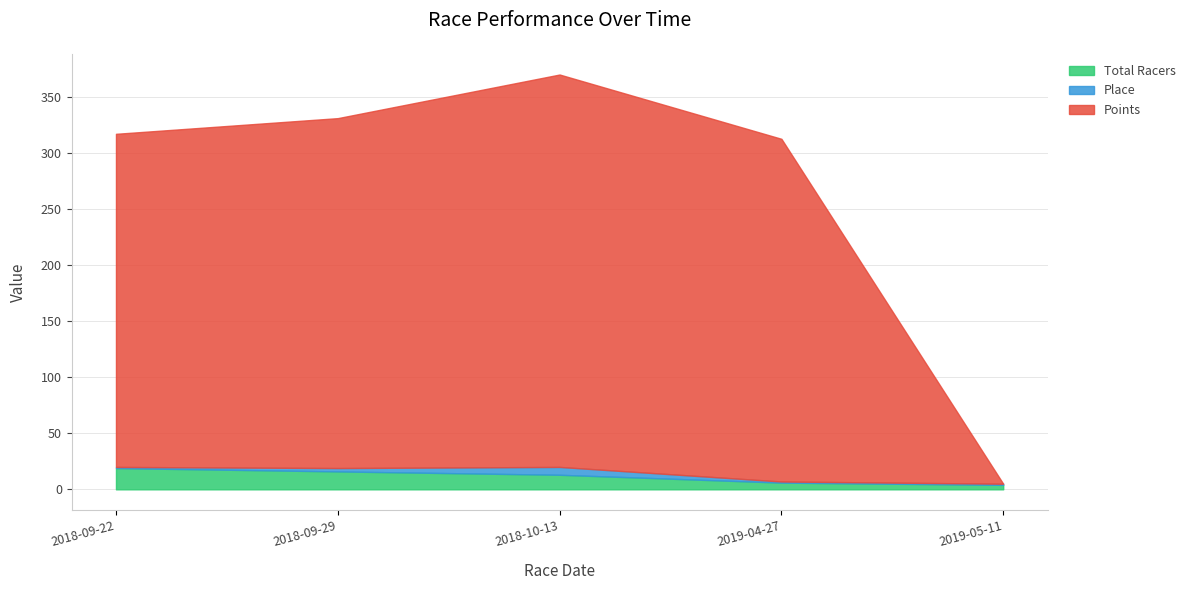

At which label does Place reach its minimum?

2018-09-22